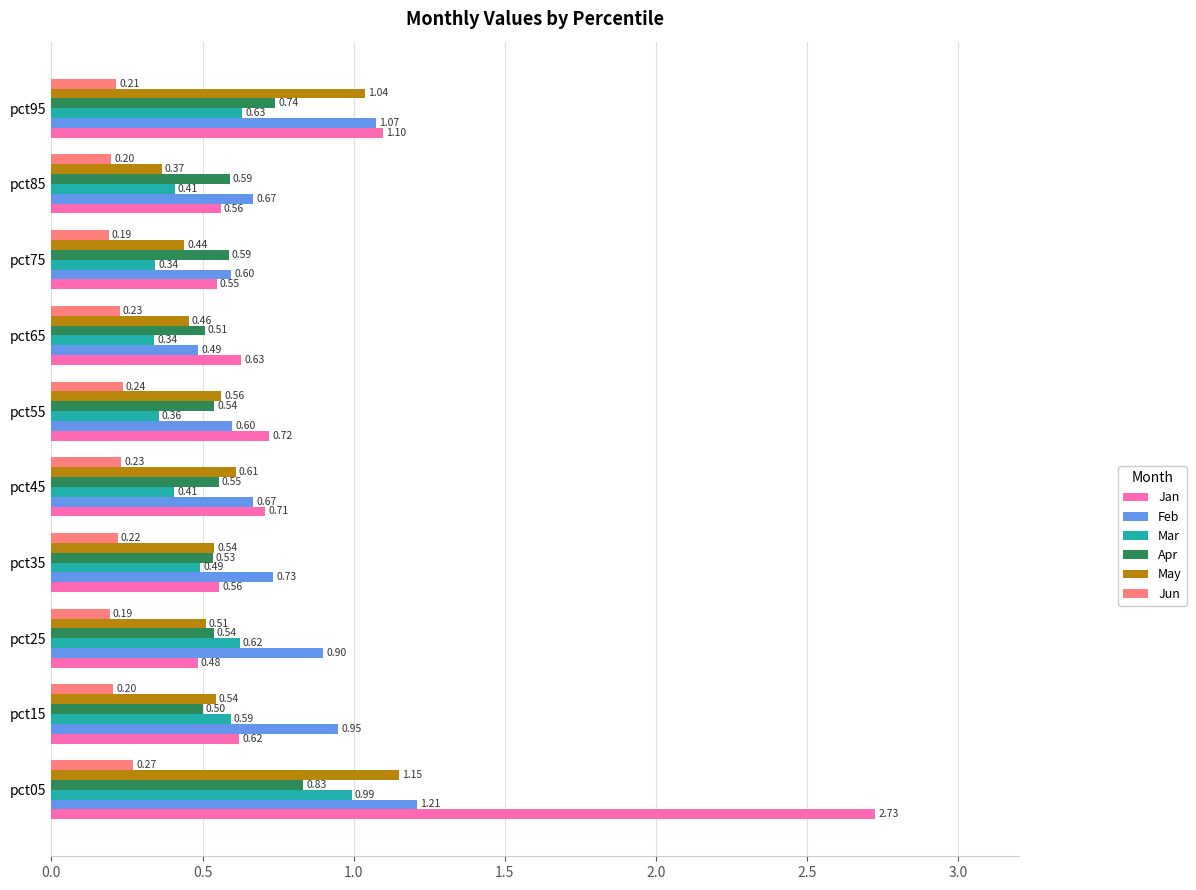

Which series has the widest spread of values?

Jan